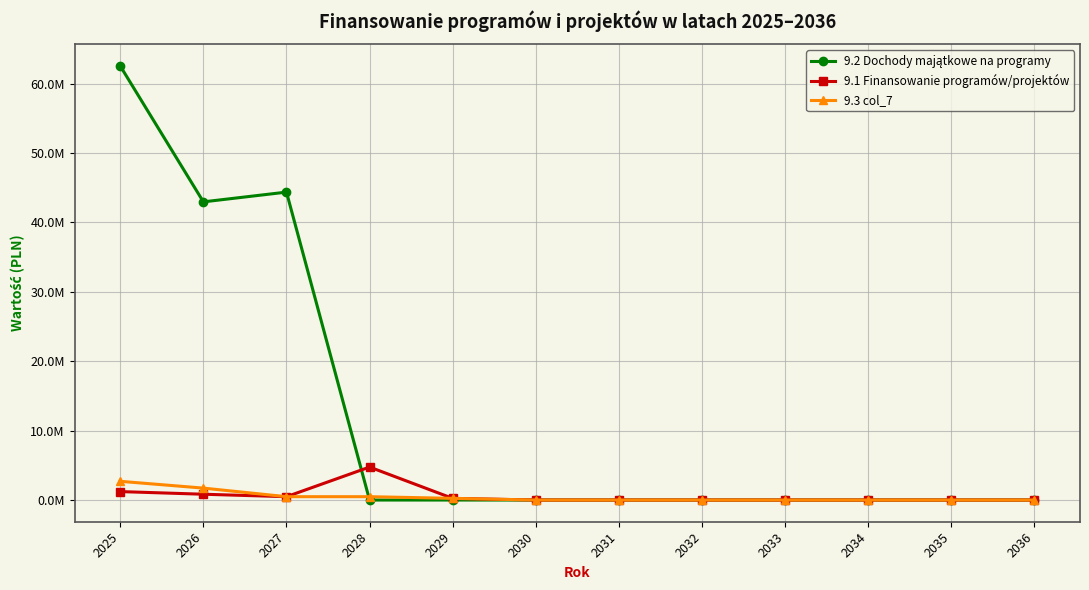

At how many categories does at least one series exceed 17202837?

3